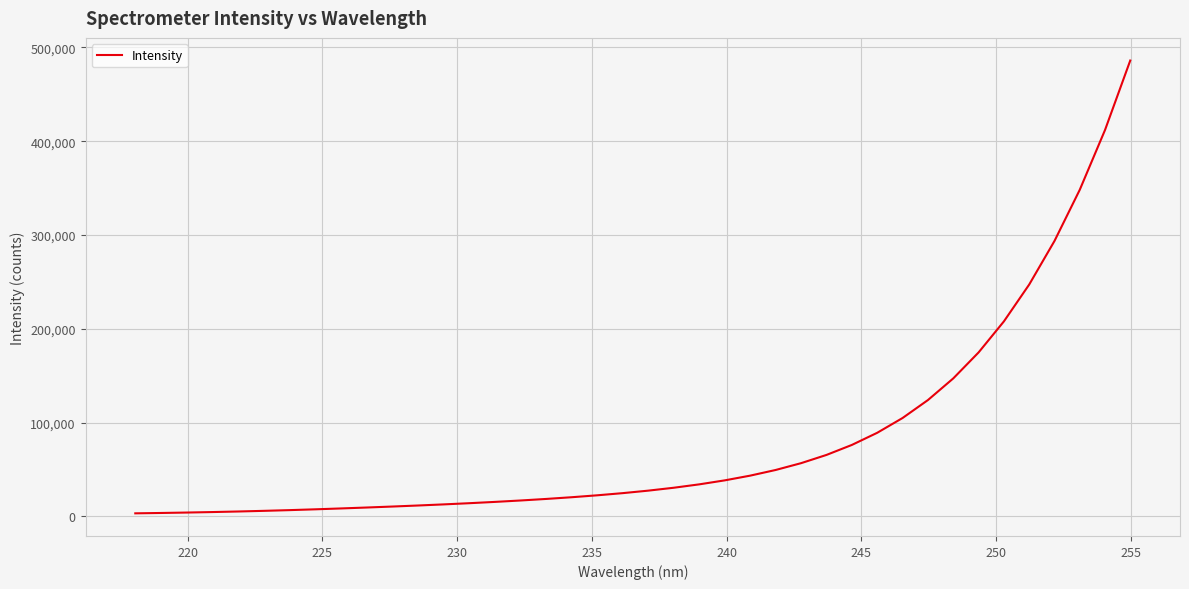

What is the maximum value shown in the chart?

485968.5